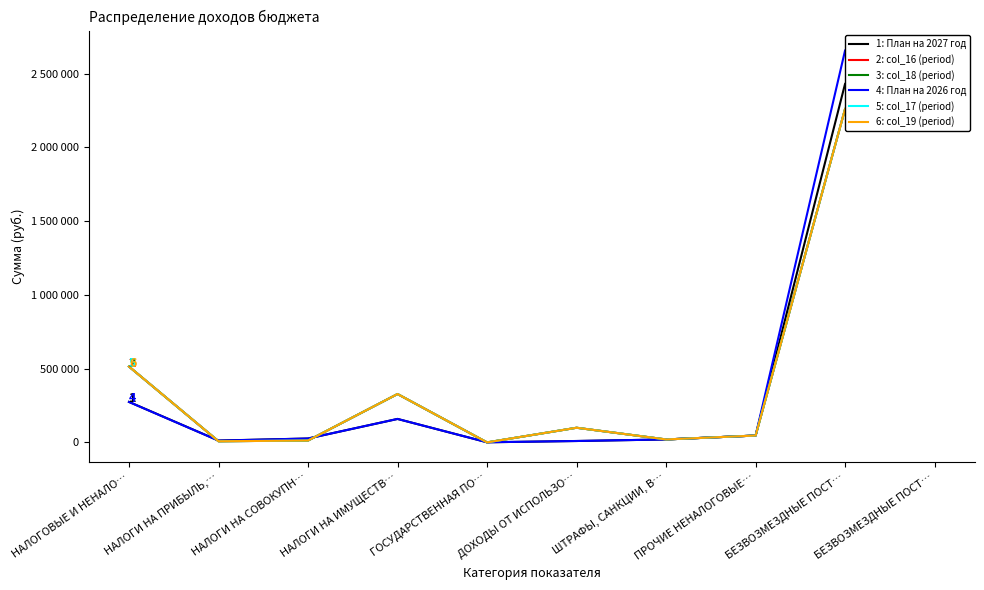

True or false: План на 2026 год has more than 2 points higher than both neighbors.

False